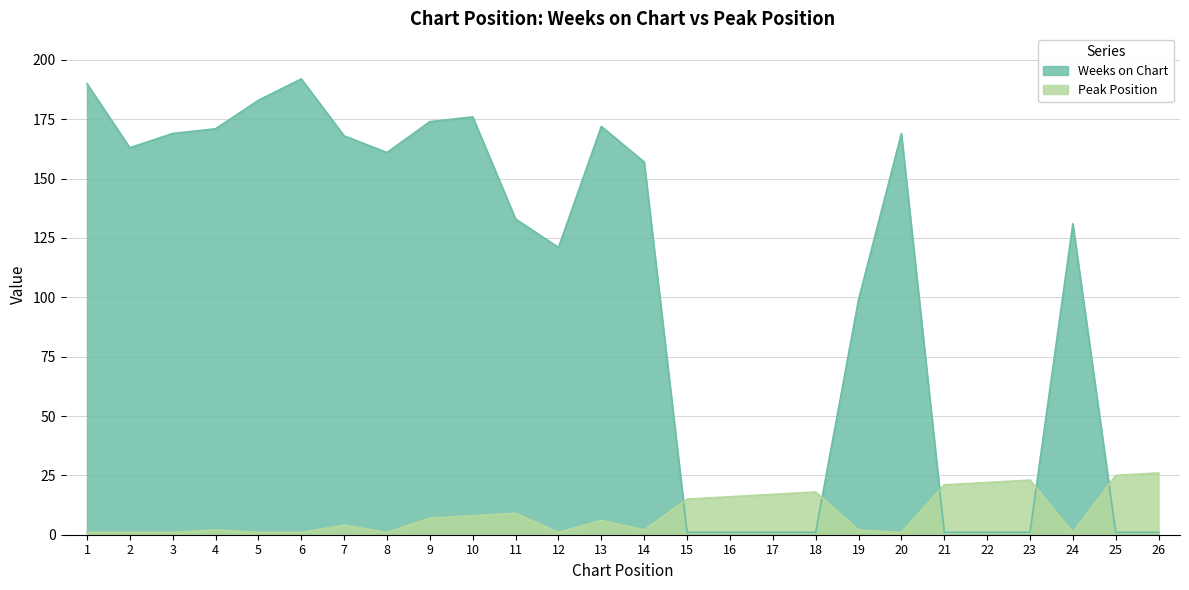

At 24, list the series in order from largest to smallest.

Weeks on Chart, Peak Position